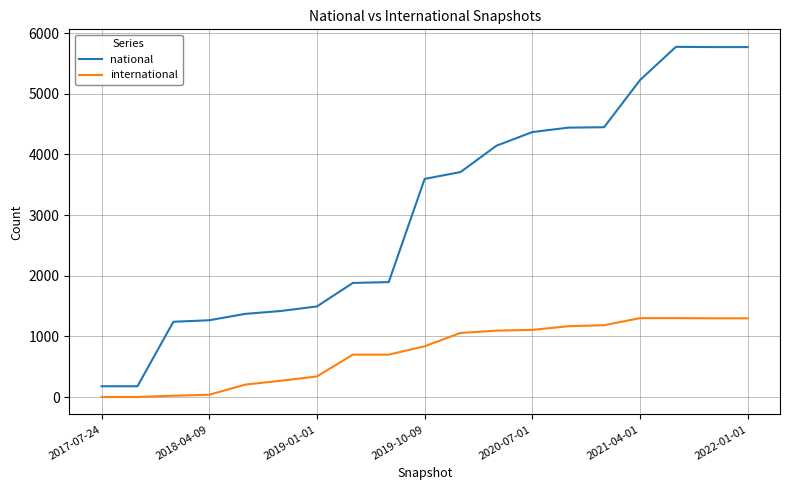

Which series has the largest range (max minus min)?

national